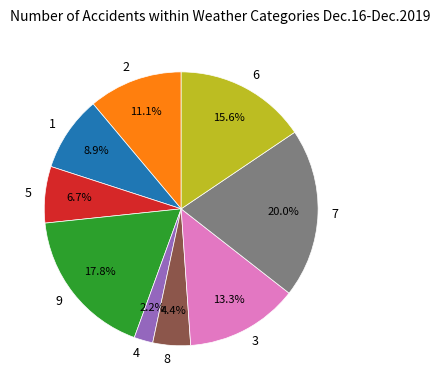

Does 7 represent more than half of the total?

No